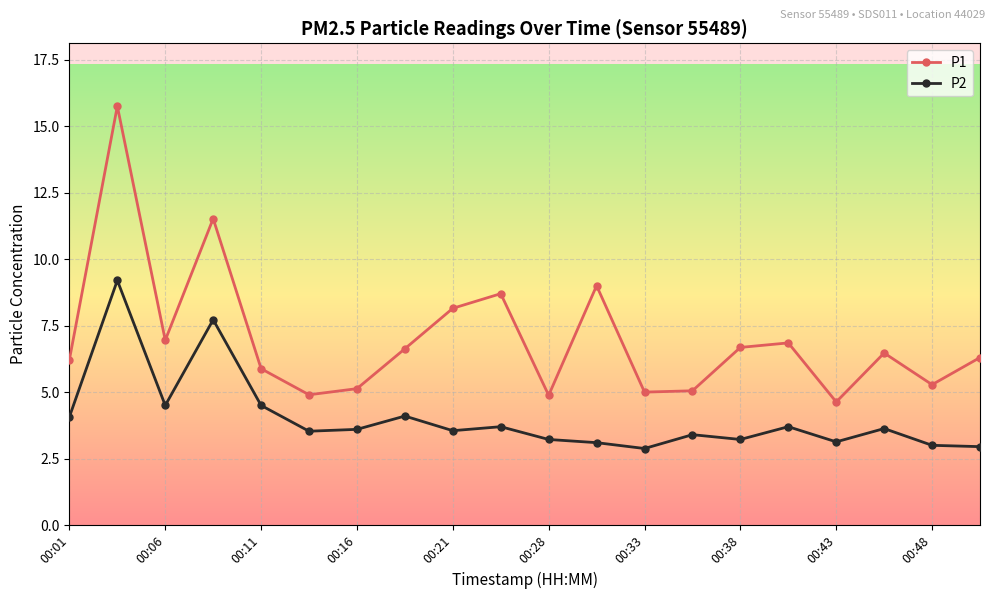

What is the minimum value for P1?

4.6